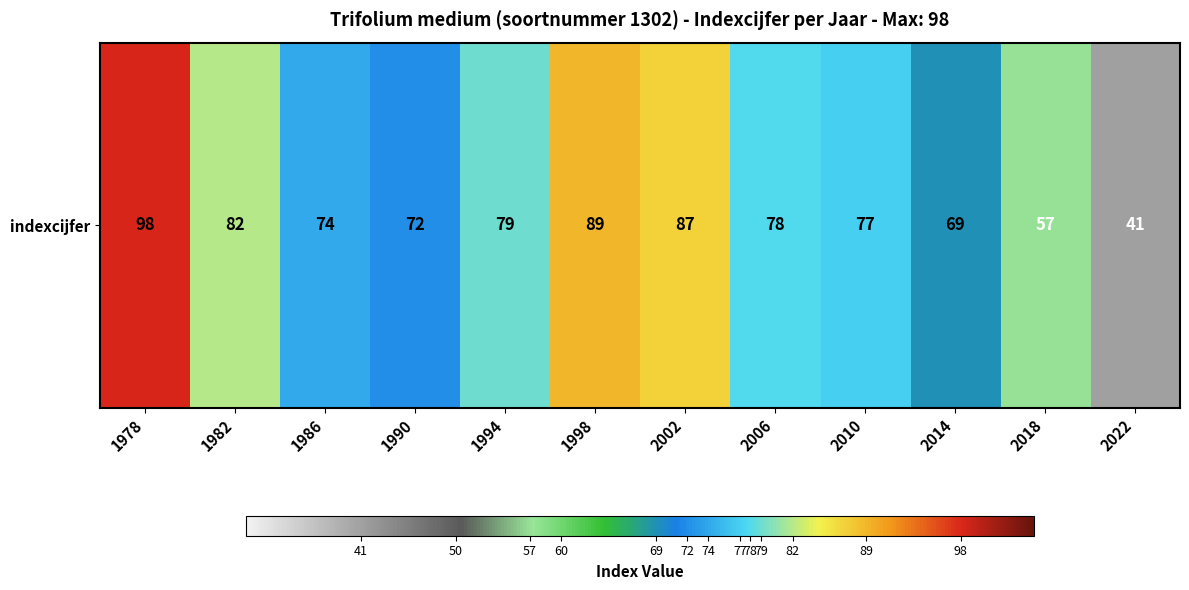

What is the change in value from 2006 to 2022?

-37